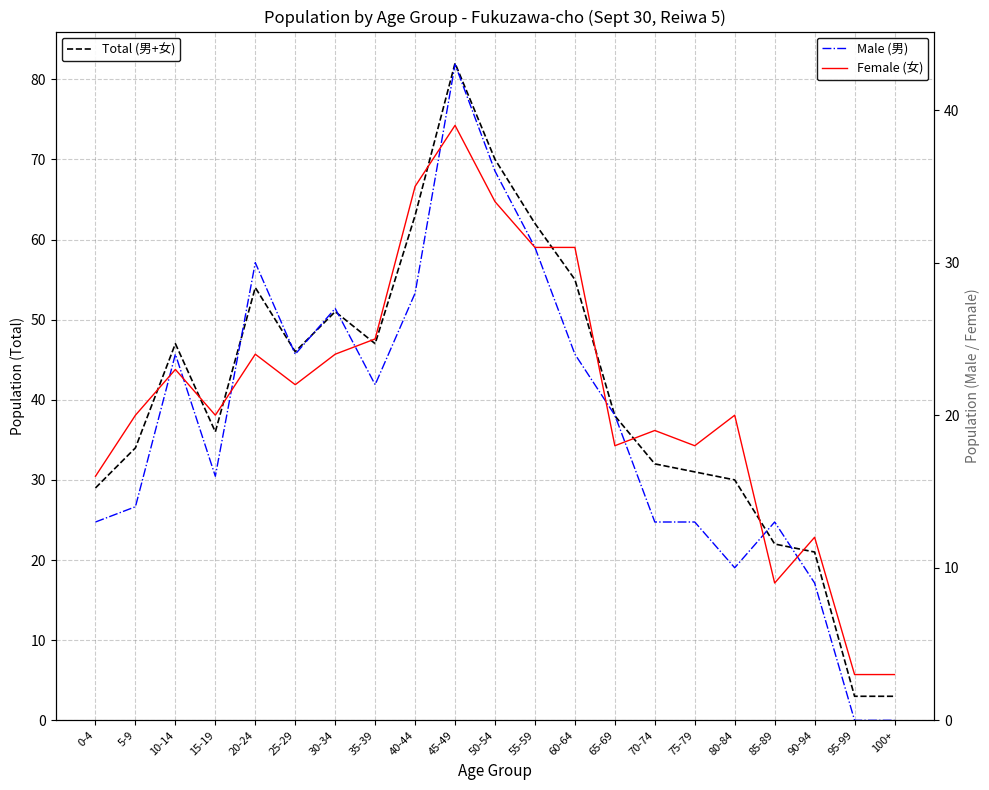

Which series has the widest spread of values?

Total (男+女)